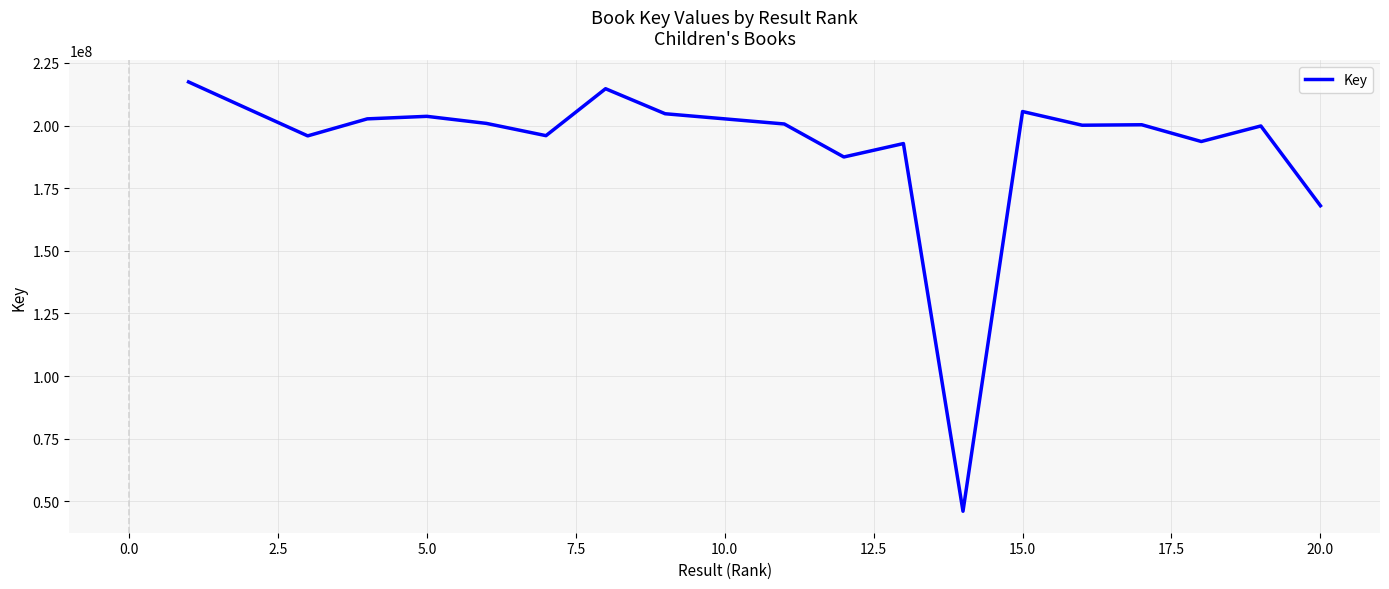

What is the minimum value shown in the chart?

46031437